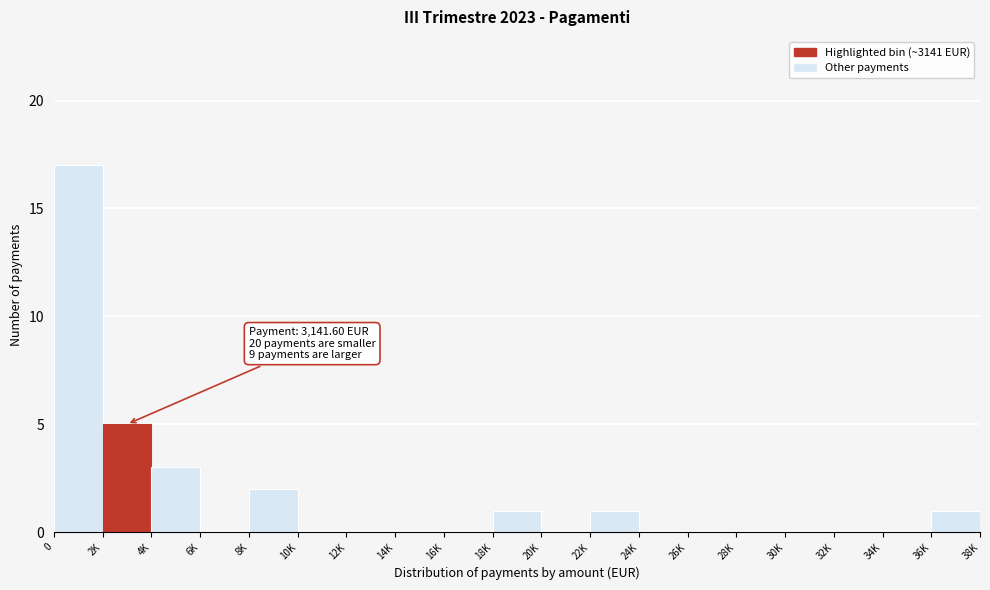

Reading left to right, list all the values displayed in this chart.

0=17	2K=5	4K=3	6K=0	8K=2	10K=0	12K=0	14K=0	16K=0	18K=1	20K=0	22K=1	24K=0	26K=0	28K=0	30K=0	32K=0	34K=0	36K=1